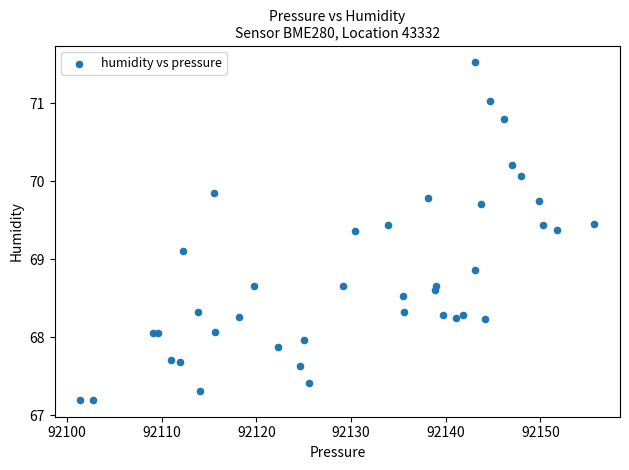

What is the range of Y values (max minus min)?

4.3